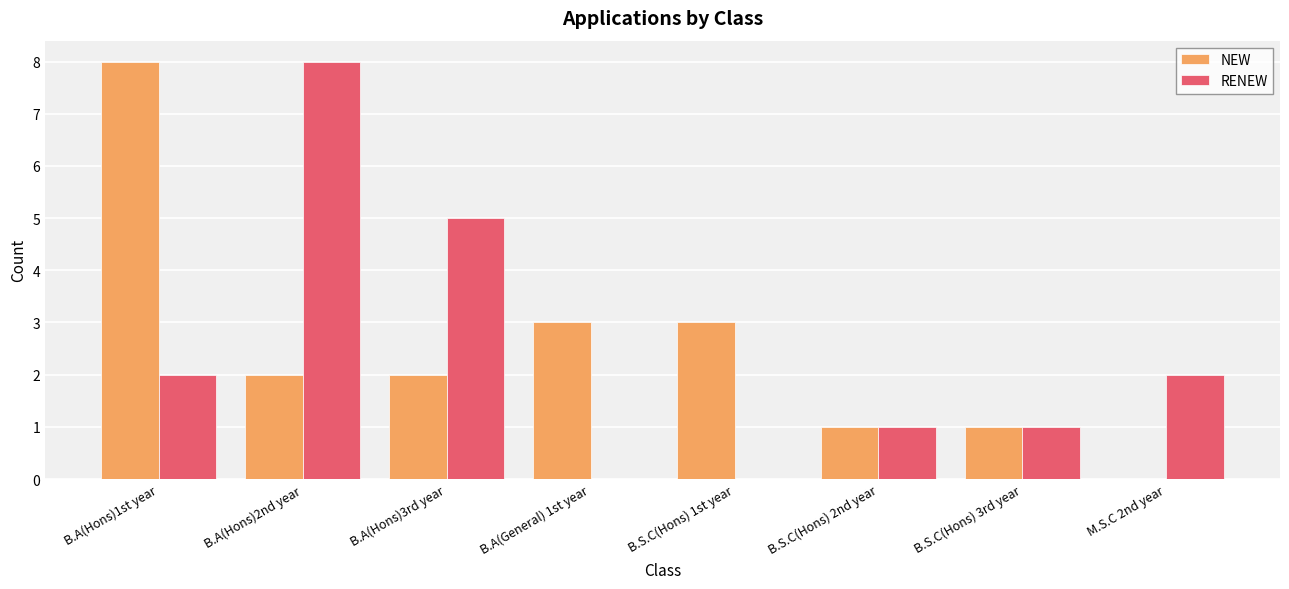

What is the total value across all series at B.S.C(Hons) 2nd year?

2